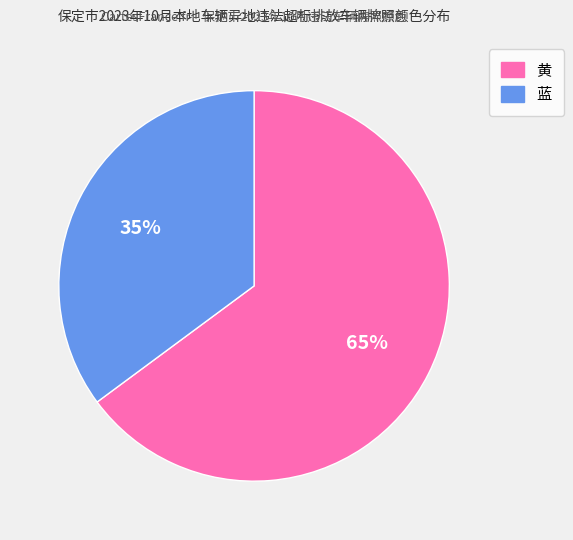

Between 蓝 and 黄, which is larger?

黄